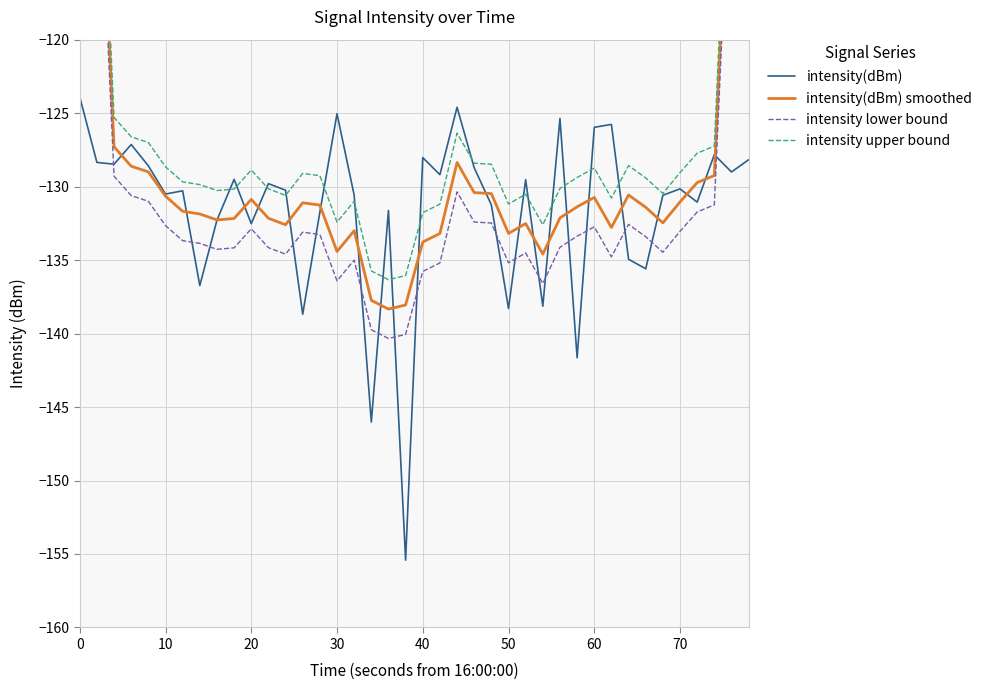

What are all the series names shown in the legend?

intensity(dBm), intensity(dBm) smoothed, intensity lower bound, intensity upper bound